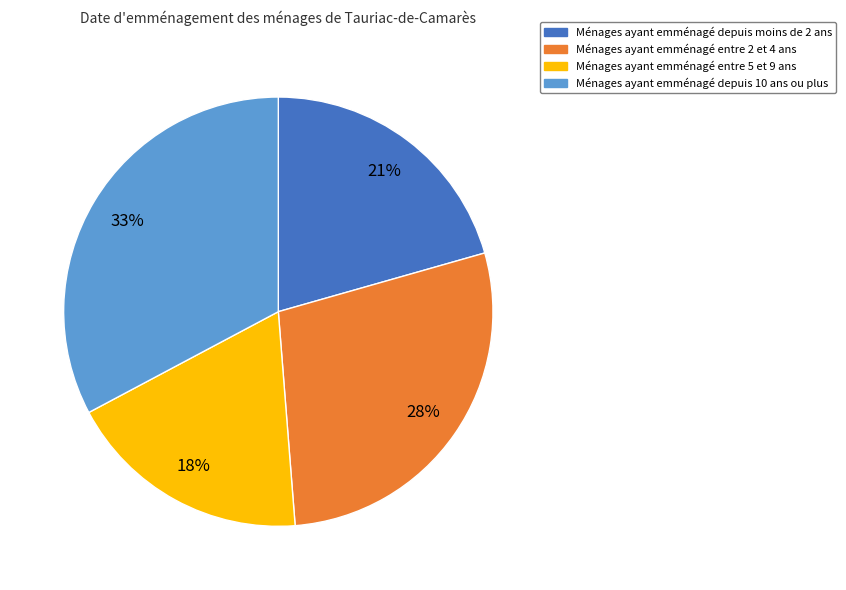

How many segments does this pie chart have?

4